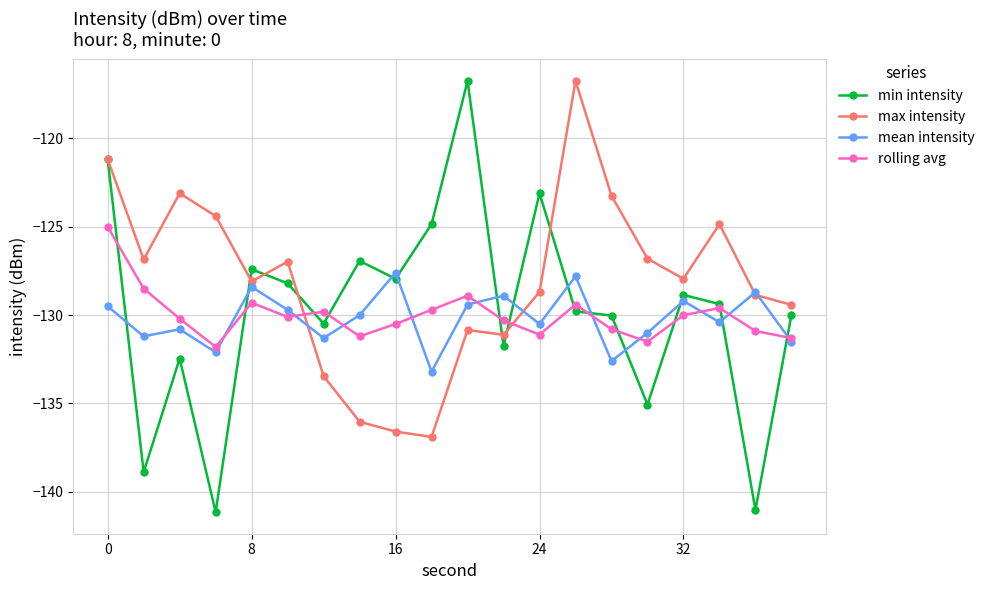

True or false: max intensity has more than 1 interior local peaks.

True